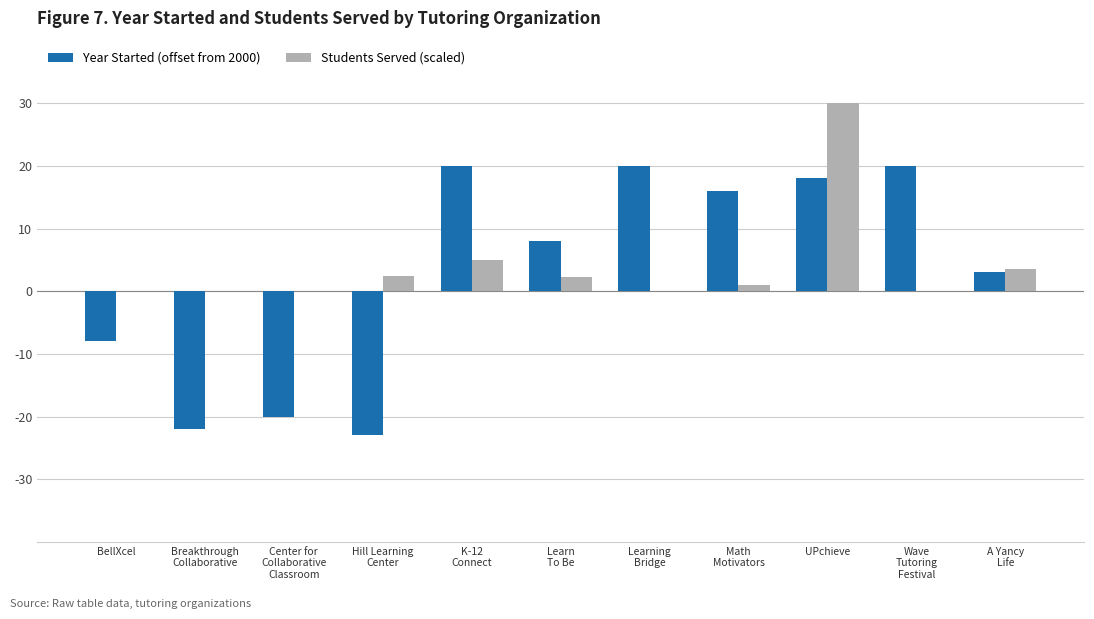

At which category is the sum across all series the highest?

UPchieve